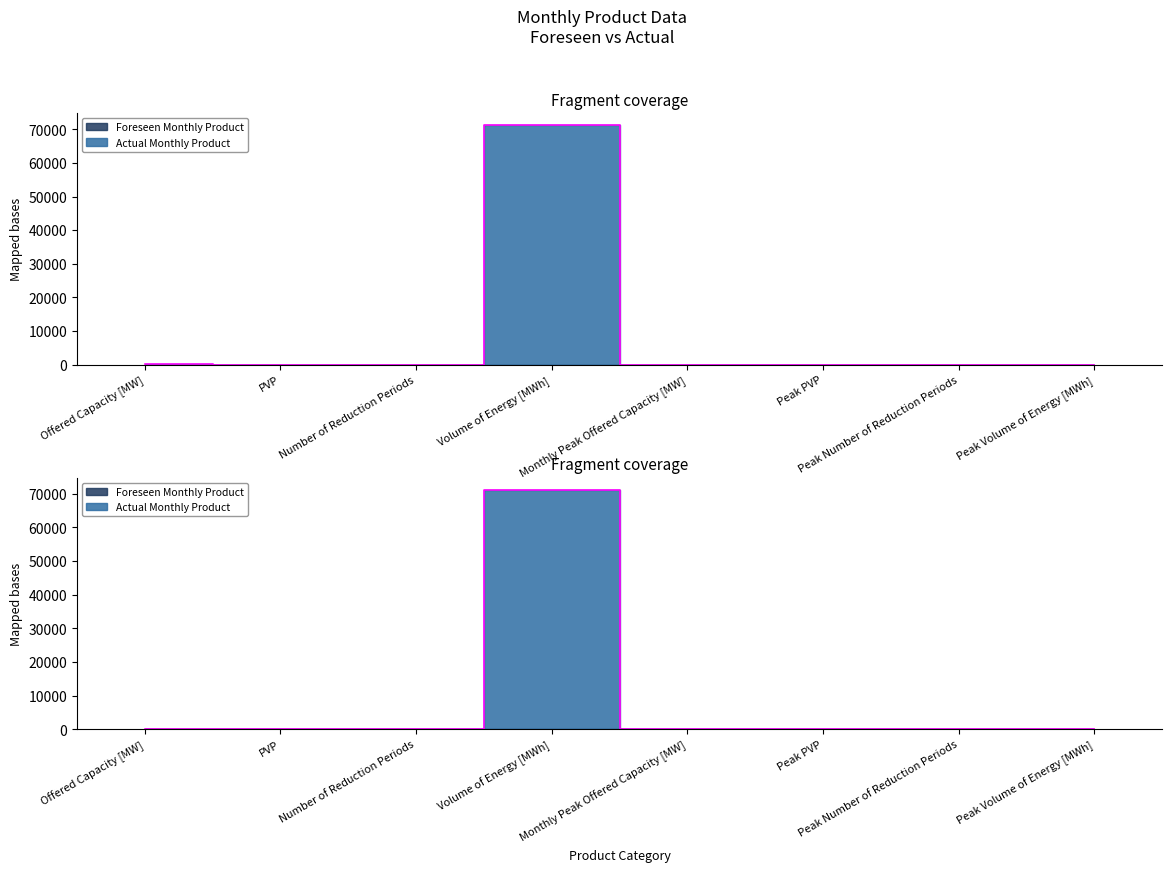

How many categories are shown in the chart?

8